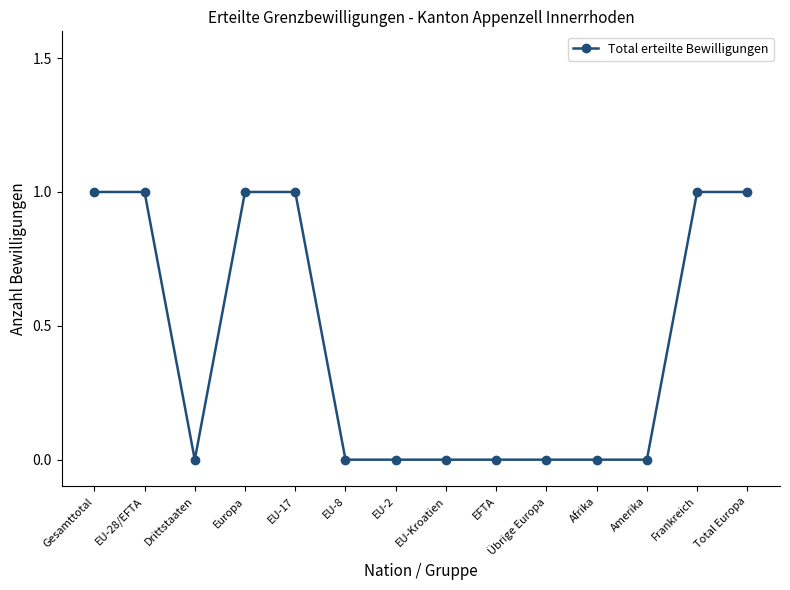

What is the sum of all values?

6